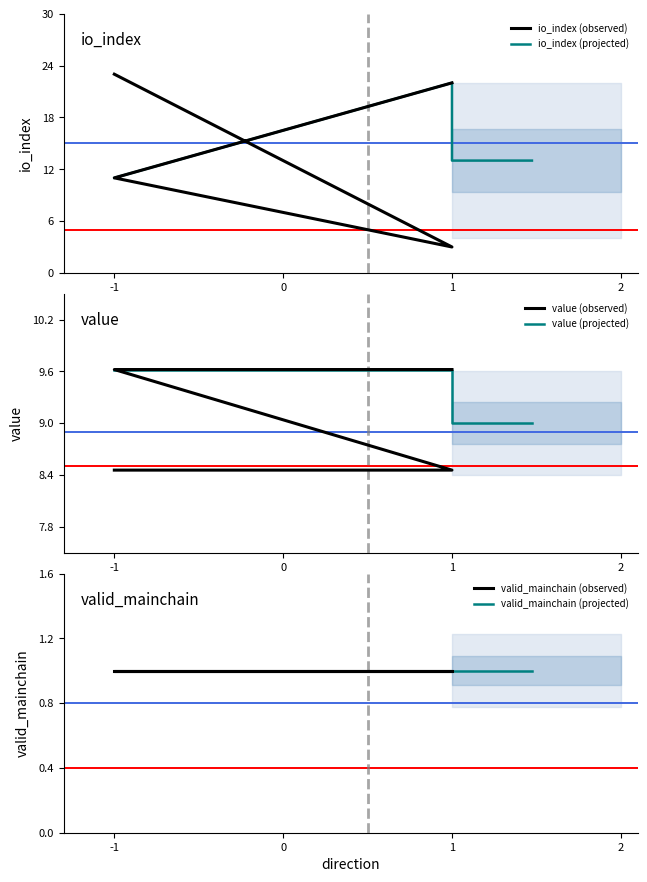

What is the label of the 2nd point from the right?

-1